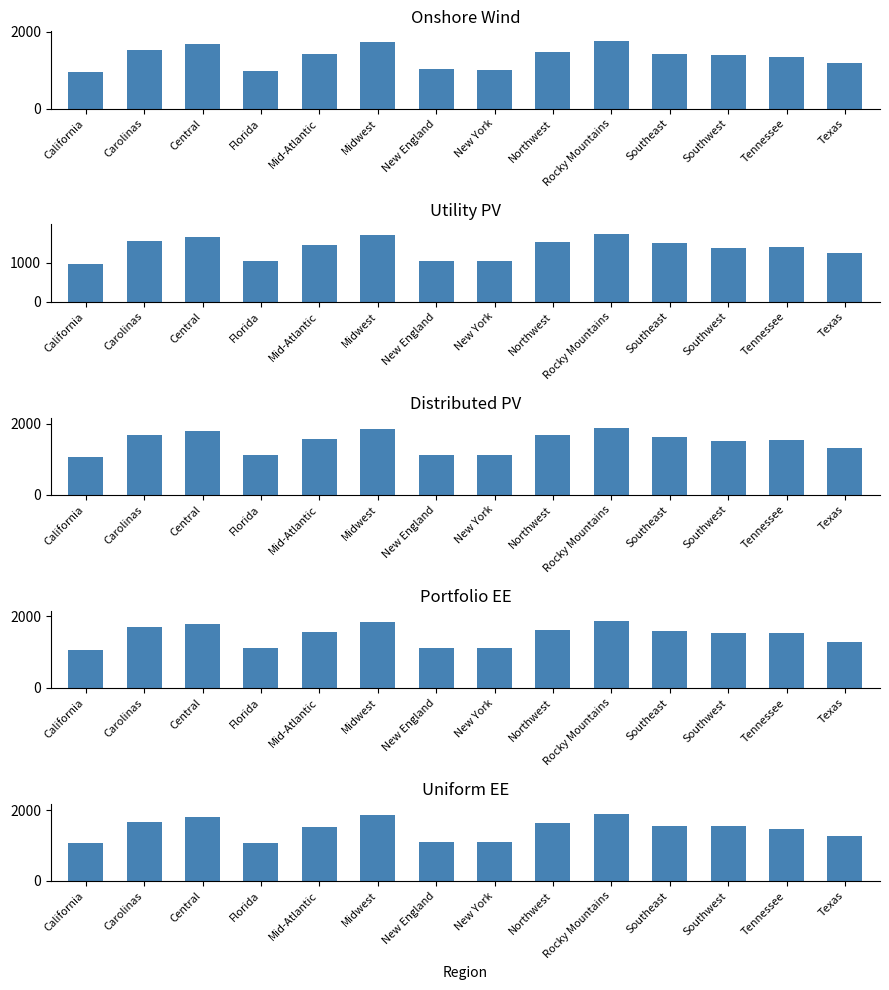

How many groups of bars are there?

14